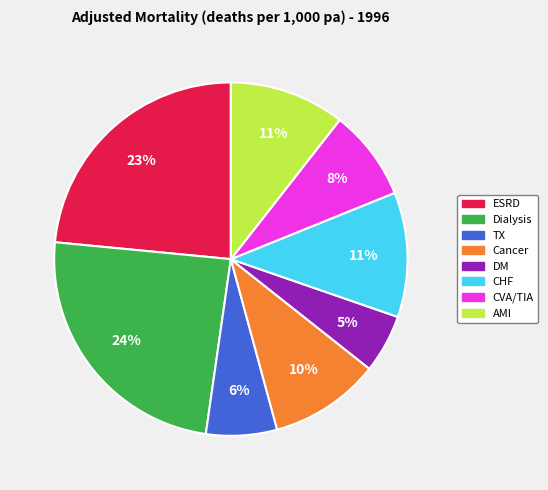

To the nearest percent, what portion does ESRD represent?

23%